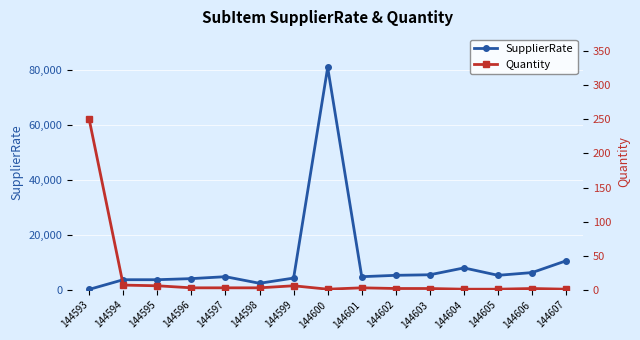

True or false: SupplierRate and Quantity intersect in this chart.

True